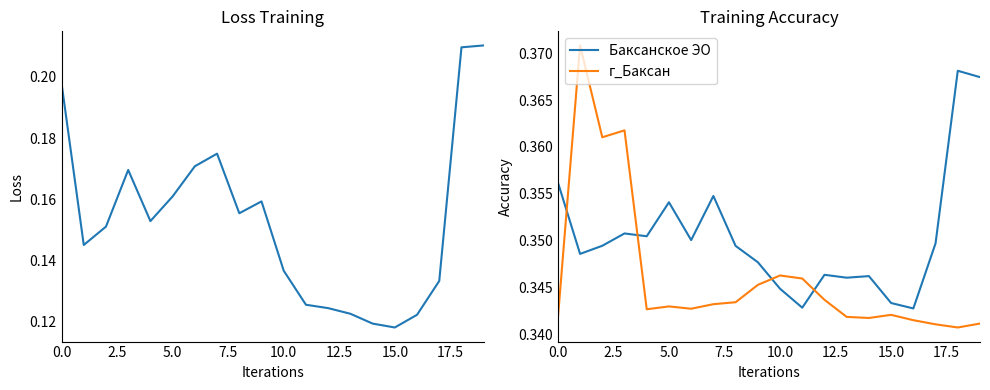

At 17.5, list the series in order from smallest to largest.

г_Баксан, Баксанское ЭО